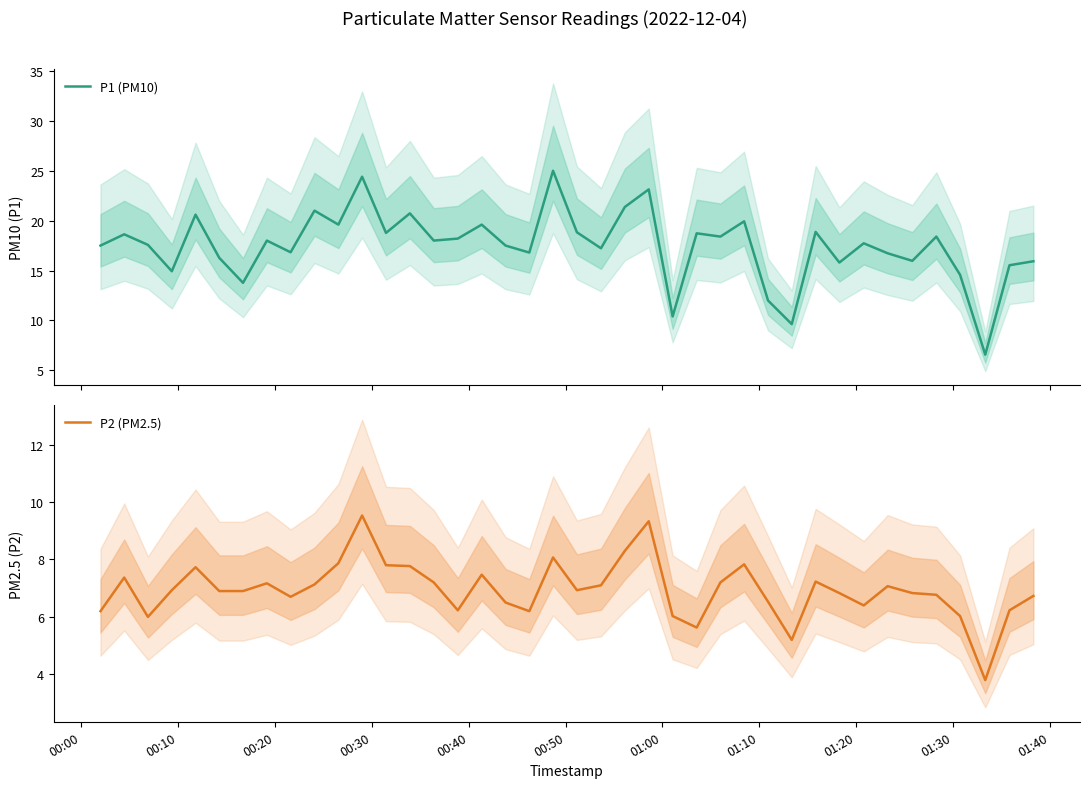

Reading left to right, extract all data points from this chart.

P1 (PM10): 17.5	18.6	17.6	14.9	20.6	16.3	13.8	18.0	16.8	21.0	19.6	24.4	18.8	20.7	18.0	18.2	19.6	17.5	16.8	25.0	18.8	17.2	21.4	23.1	10.4	18.7	18.4	19.9	12.0	9.6	18.9	15.8	17.7	16.7	16.0	18.4	14.6	6.6	15.5	15.9
P2 (PM2.5): 6.2	7.4	6.0	6.9	7.7	6.9	6.9	7.2	6.7	7.1	7.9	9.5	7.8	7.8	7.2	6.2	7.5	6.5	6.2	8.1	6.9	7.1	8.3	9.3	6.0	5.6	7.2	7.8	6.5	5.2	7.2	6.8	6.4	7.1	6.8	6.8	6.0	3.8	6.2	6.7